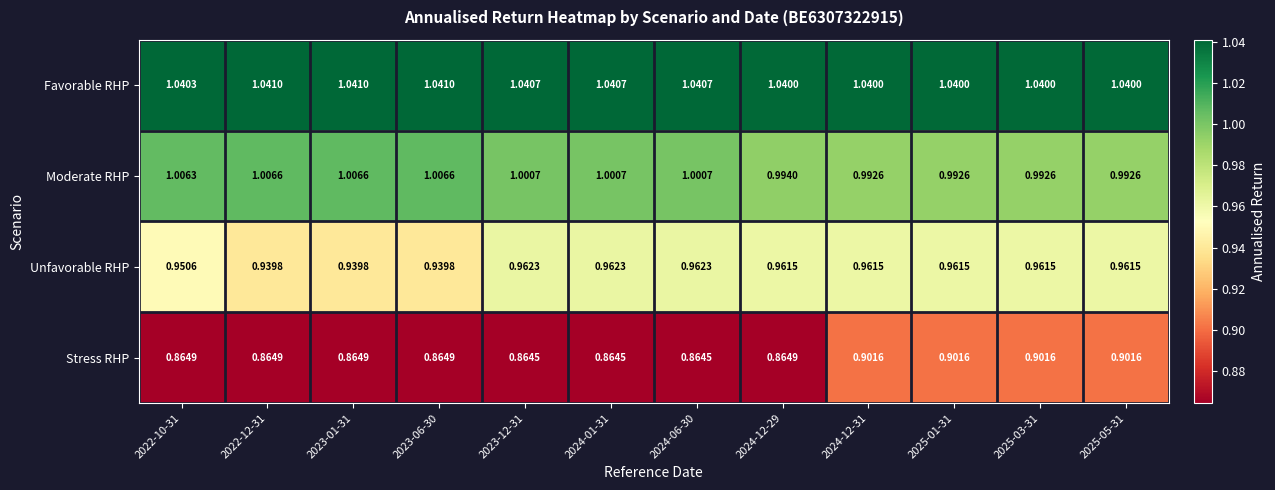

At how many categories does at least one series exceed 0?

12